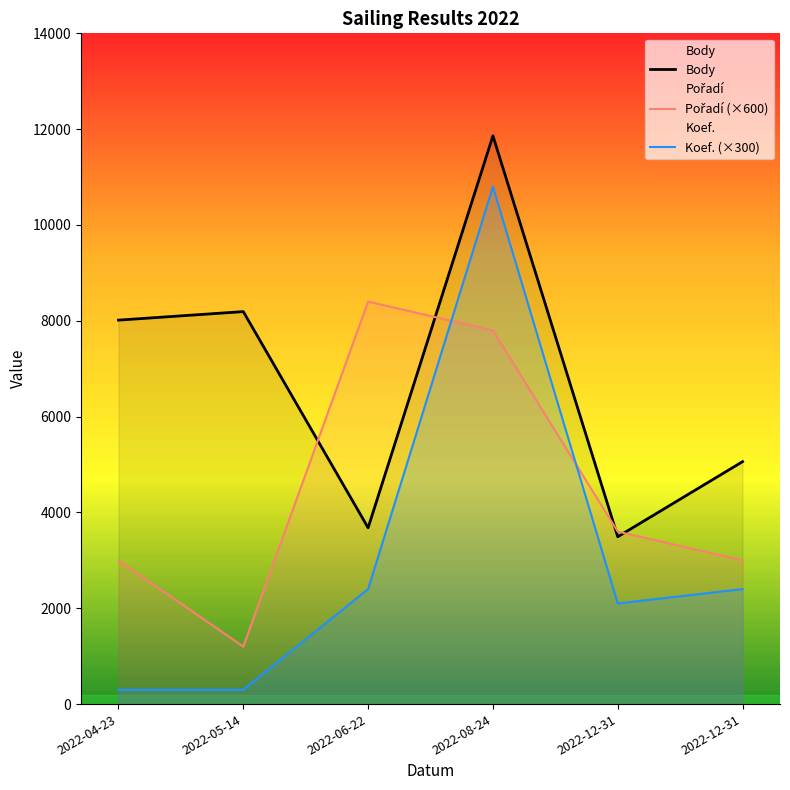

Between 2022-05-14 and 2022-08-24, which is larger?

2022-08-24